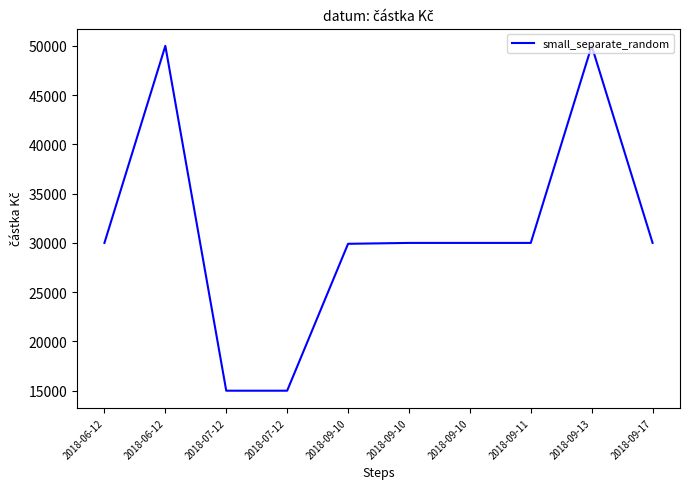

Which label corresponds to the smallest value in the chart?

2018-07-12